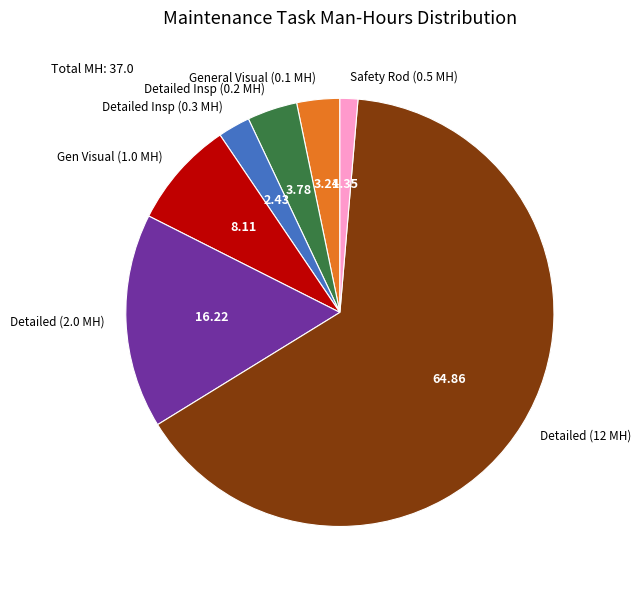

What is the majority slice?

Detailed (12 MH)